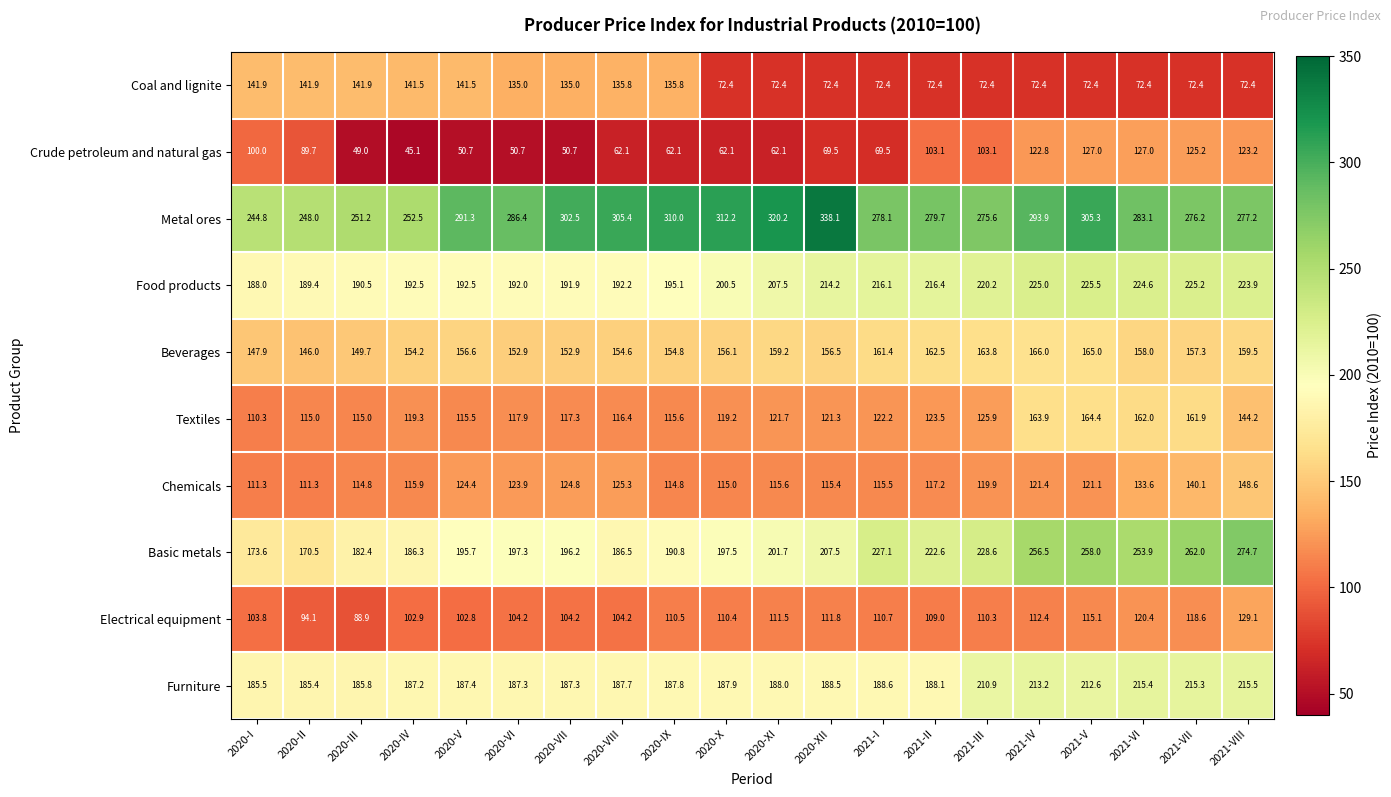

What is the maximum value shown in the chart?

338.1